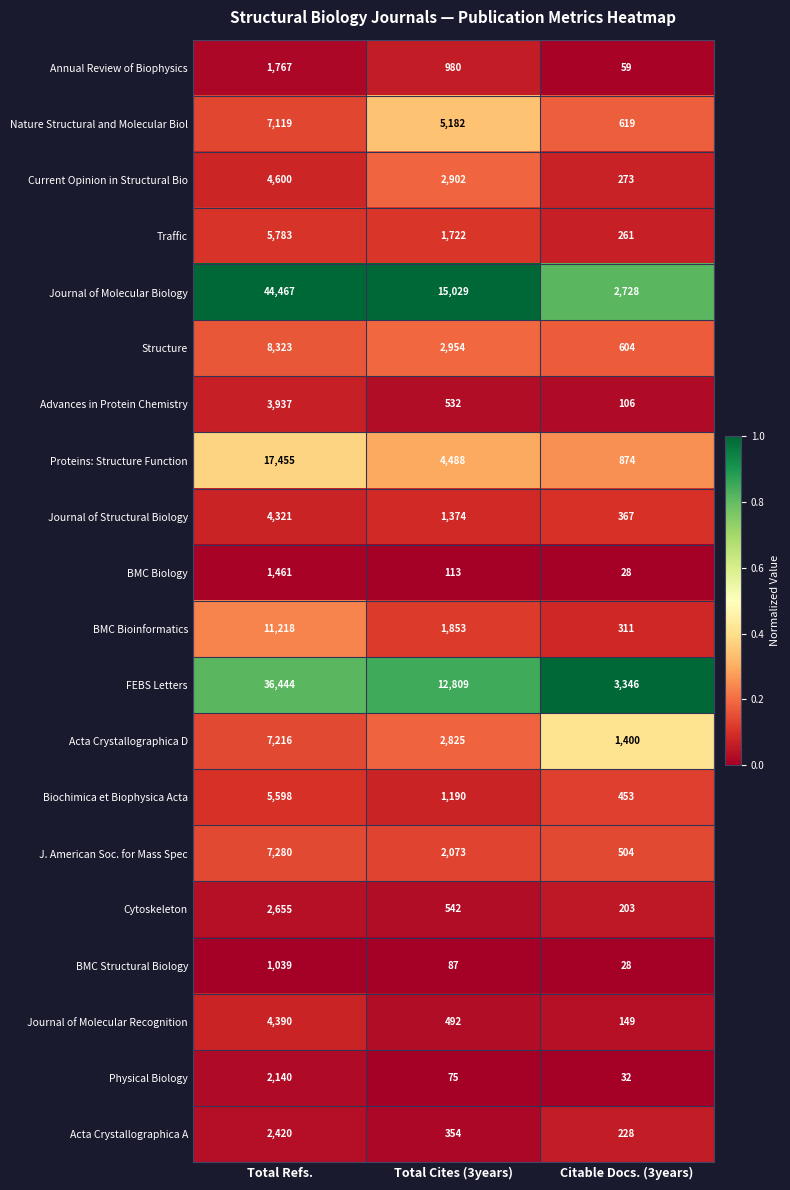

The Biochimica et Biophysica Acta series shows 5598 at Total Refs.. True or false?

True